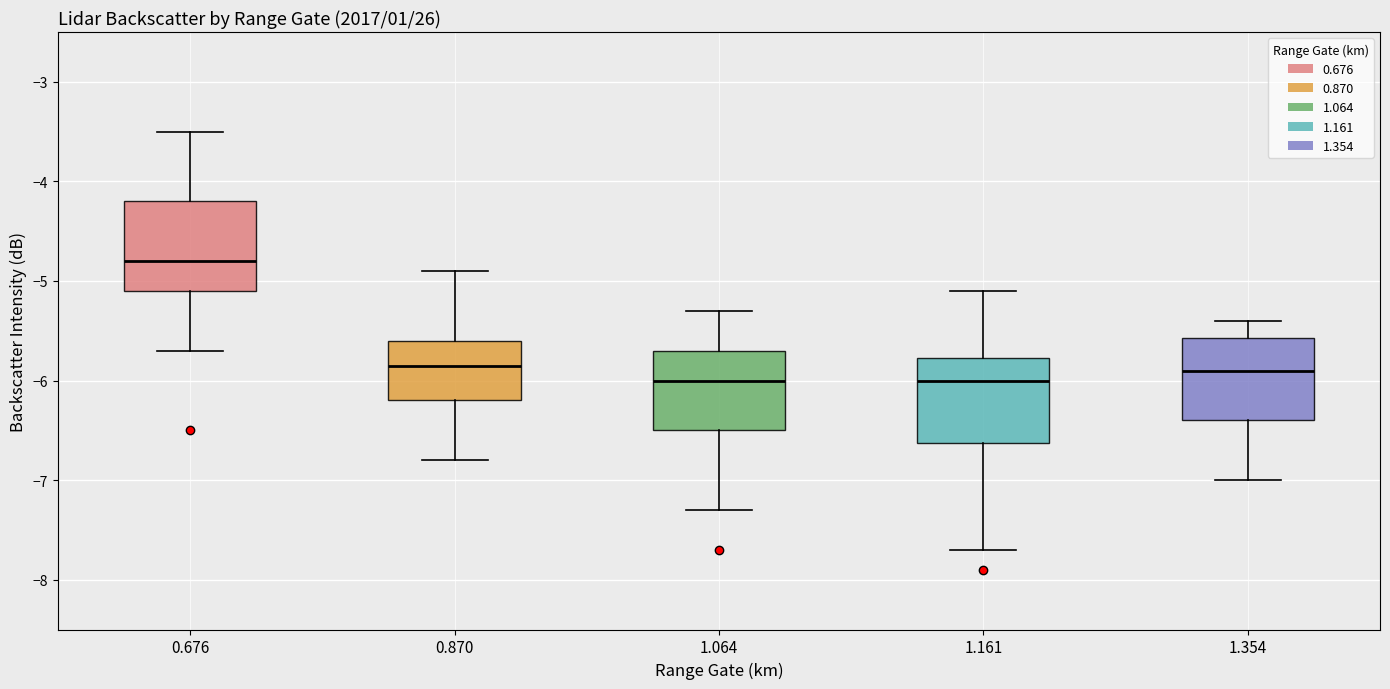

Reading left to right, read every box against the y-axis: the position of its median line, the range the box covers, and the ends of its whiskers. The values are not printed on the chart, so give them approximately, as read against the axis.

0.676: median -4.8, box -5.1 to -4.2, whiskers -5.7 to -3.5
0.870: median -5.8, box -6.2 to -5.6, whiskers -6.8 to -4.9
1.064: median -6.0, box -6.5 to -5.7, whiskers -7.3 to -5.3
1.161: median -6.0, box -6.6 to -5.8, whiskers -7.7 to -5.1
1.354: median -5.9, box -6.4 to -5.6, whiskers -7.0 to -5.4